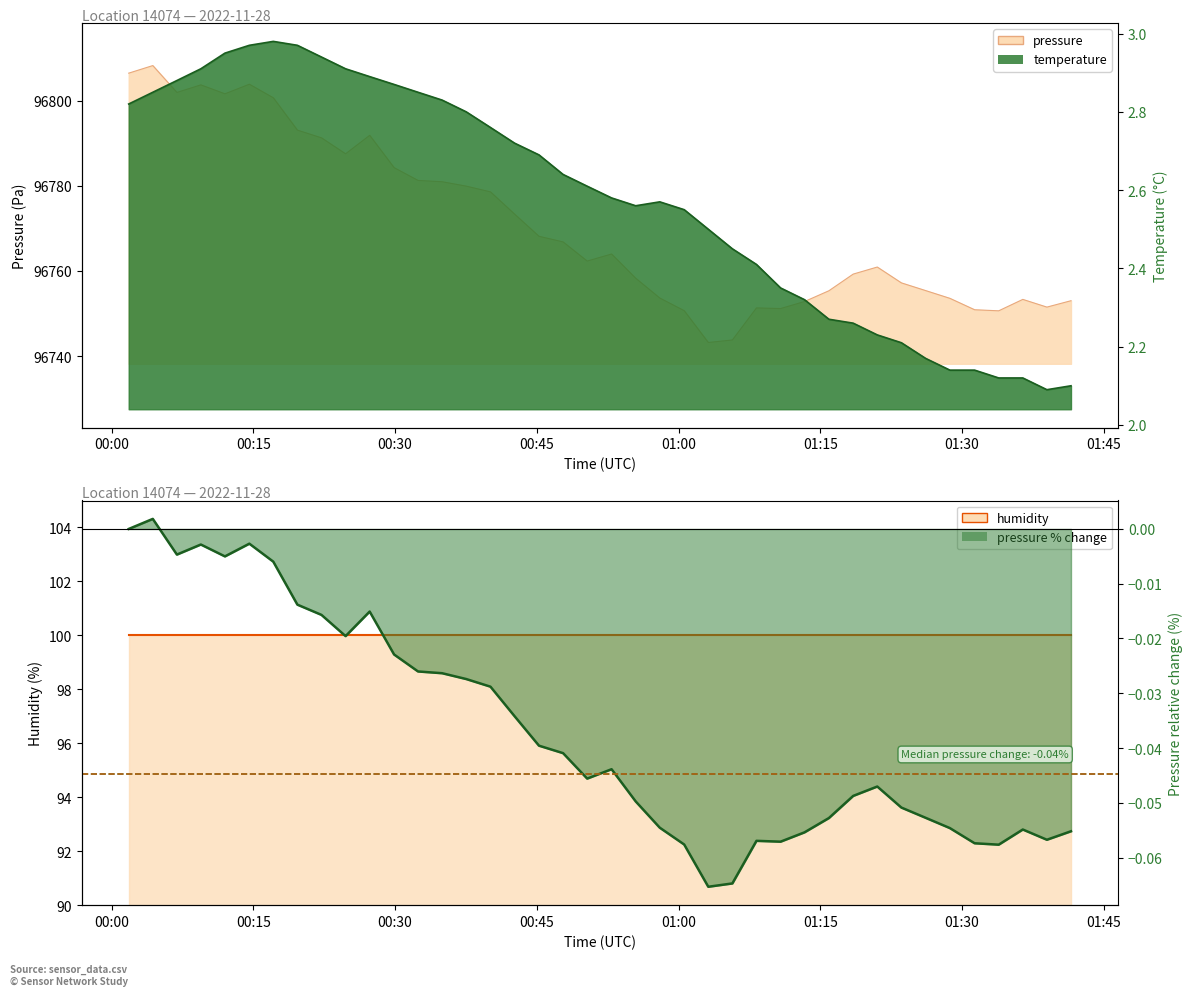

True or false: pressure % change and humidity intersect in this chart.

False